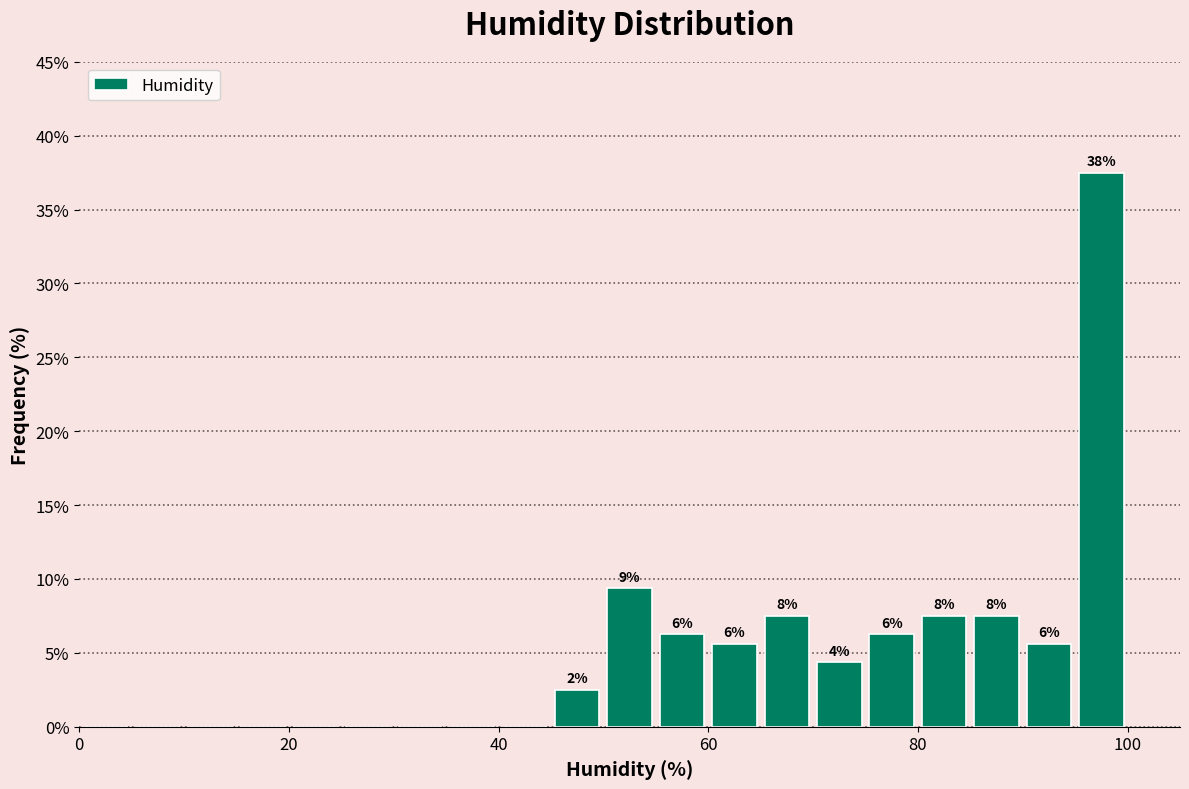

Read against the x-axis, roughly where is the centre of the tallest bar?

98